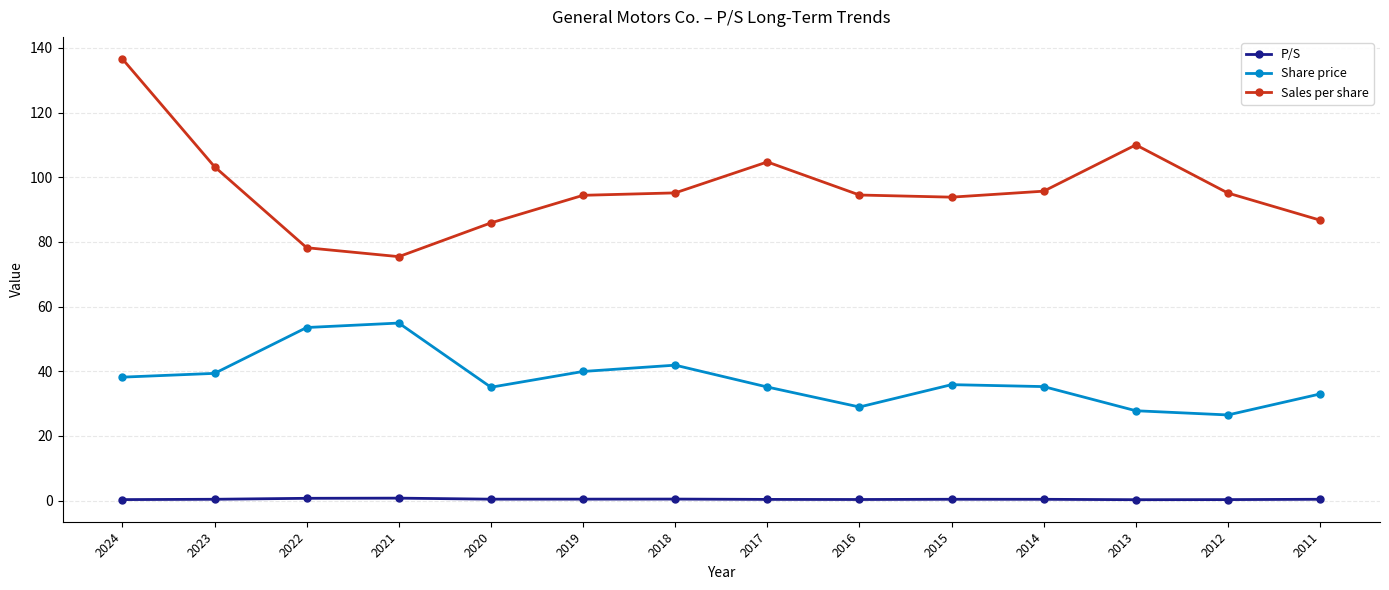

How many distinct data groups are displayed?

3